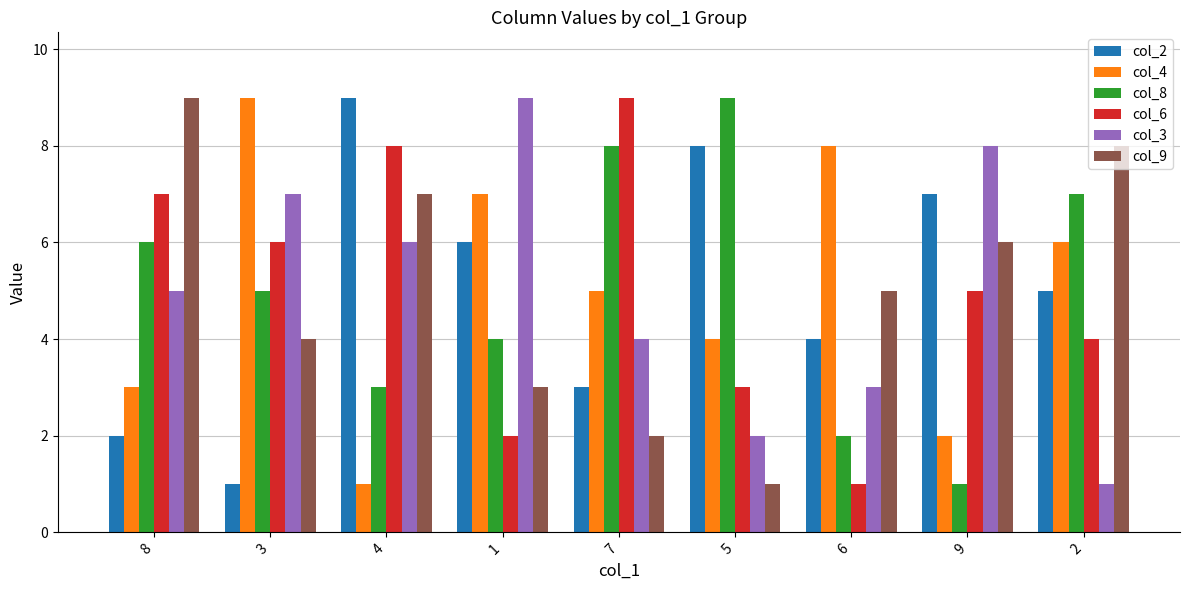

What is the label of the 4th bar from the right?

5